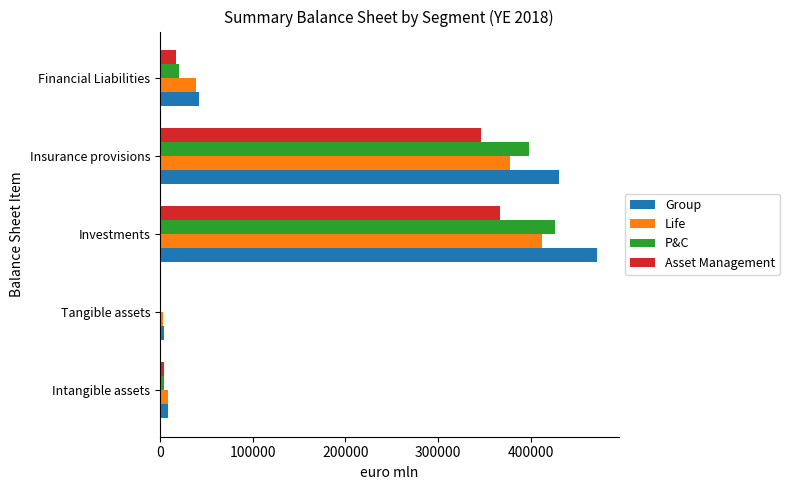

What is the sum of all Asset Management values?

735682